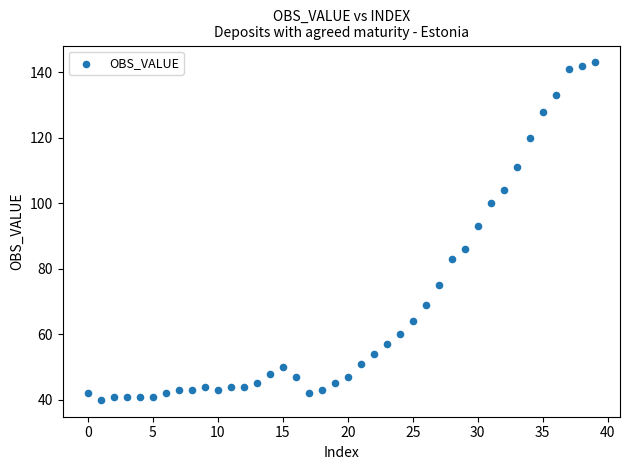

What Y value in the scatter plot is closest to 91?

93